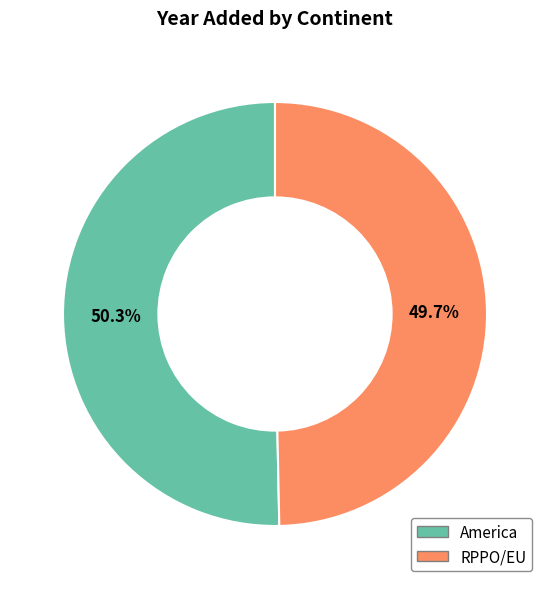

Approximately how many times larger is the value at RPPO/EU compared to America?

1.0